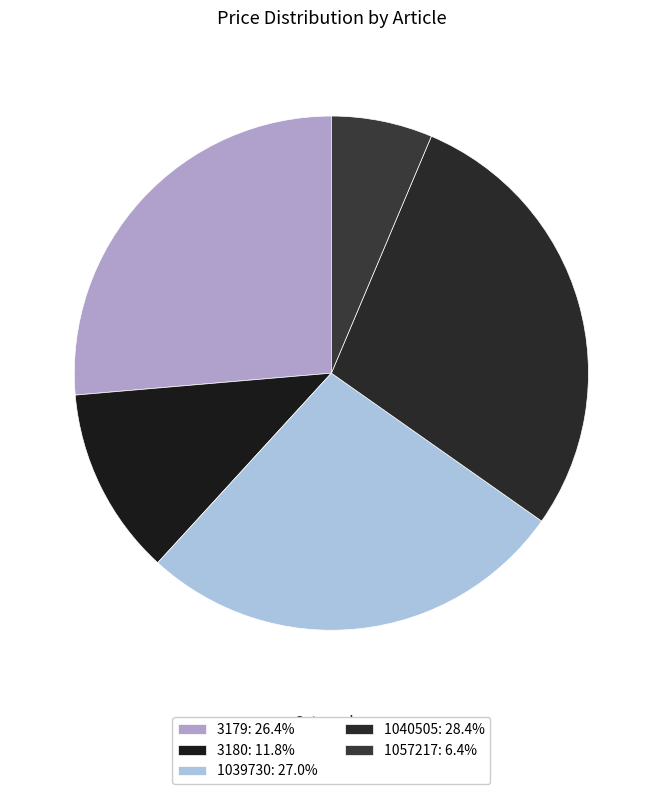

What is the total percentage of 3180 and 3179?

38.2%